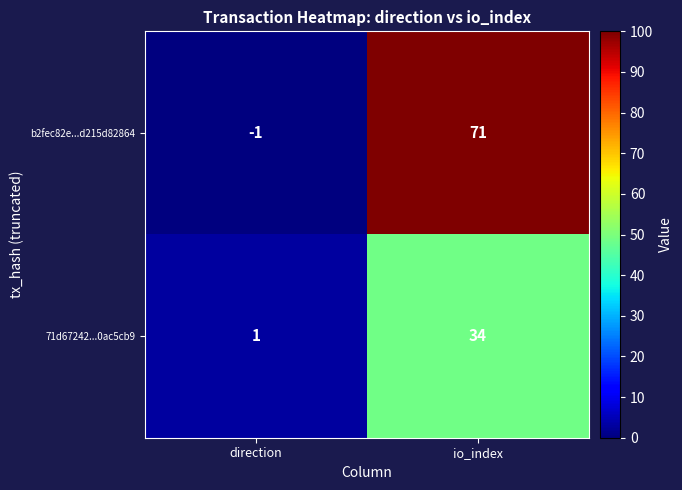

Rank the series by their average value, from lowest to highest.

71d67242...0ac5cb9, b2fec82e...d215d82864